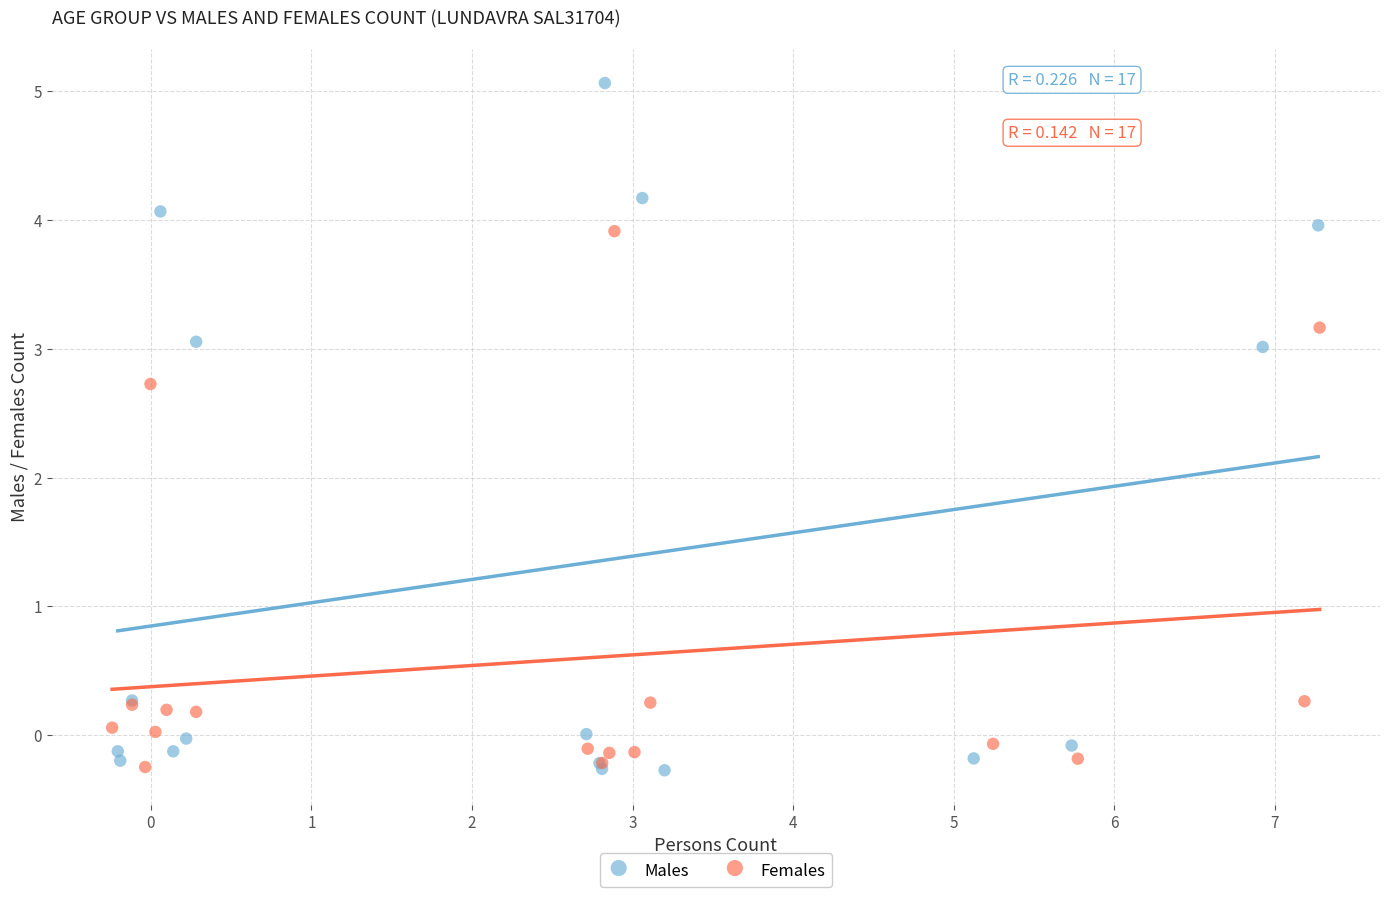

Which series has the widest spread of Y values?

Males